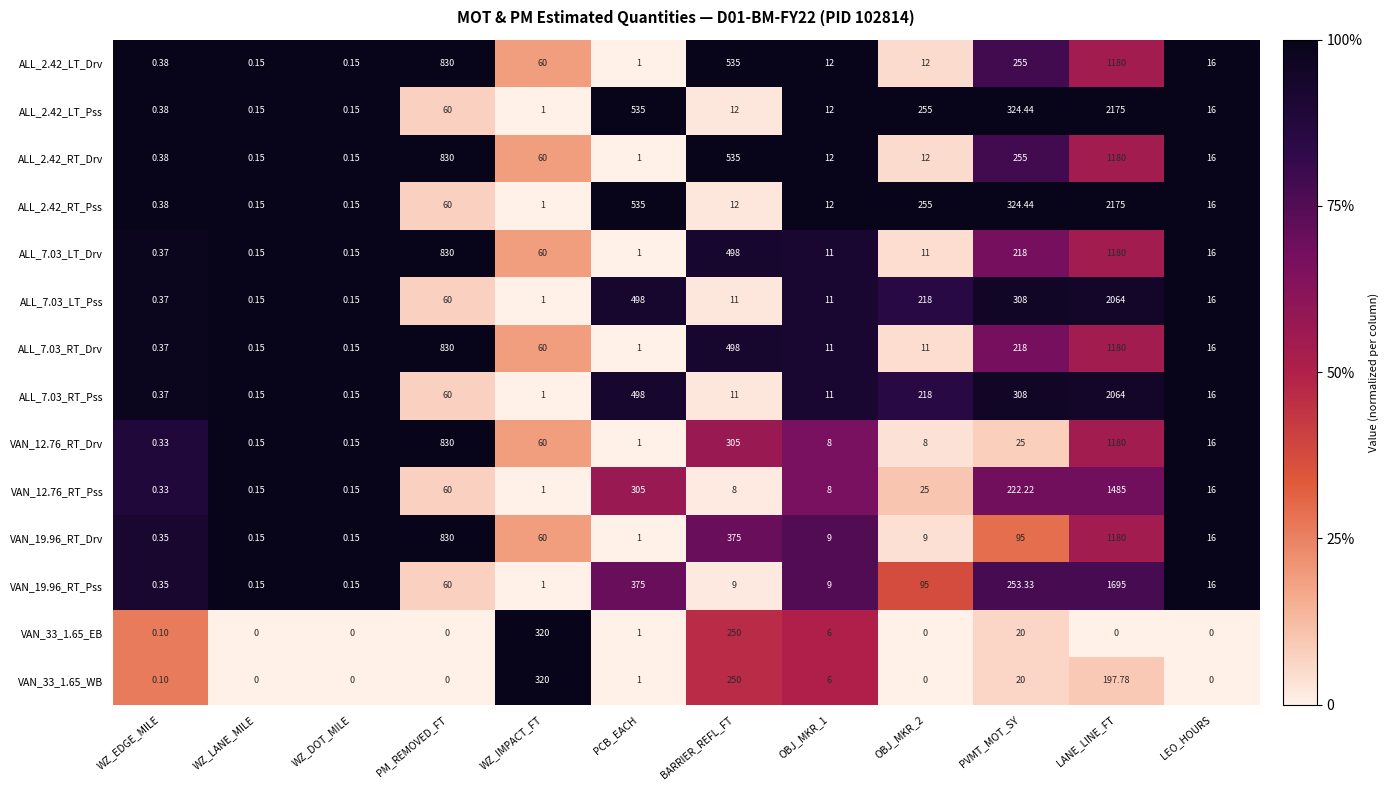

Which category has the highest value in the VAN_19.96_RT_Drv series?

LANE_LINE_FT